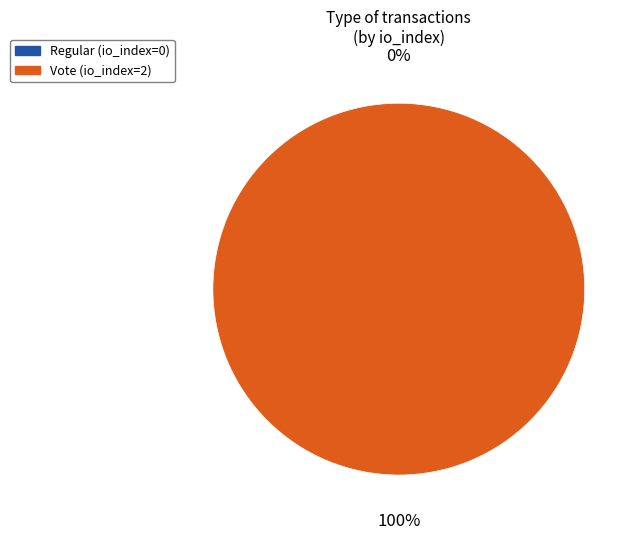

How many slices are in this pie chart?

2